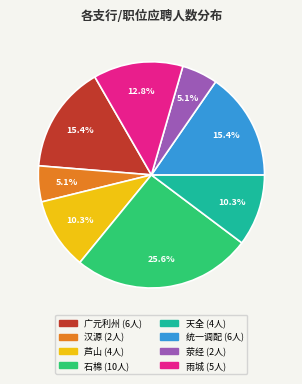

Does any single category account for the majority?

No